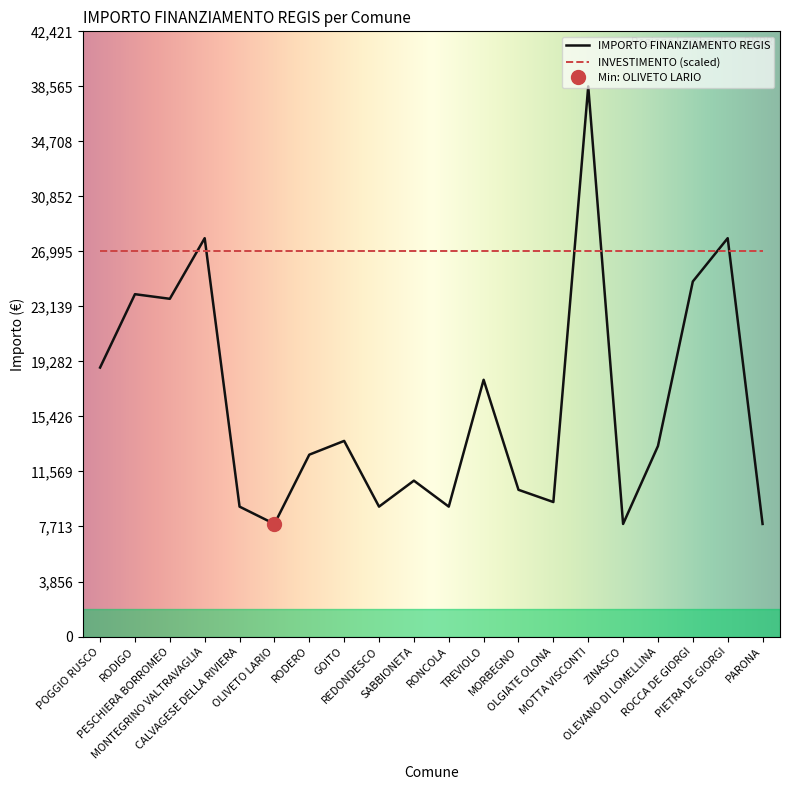

What is the average value?

16263